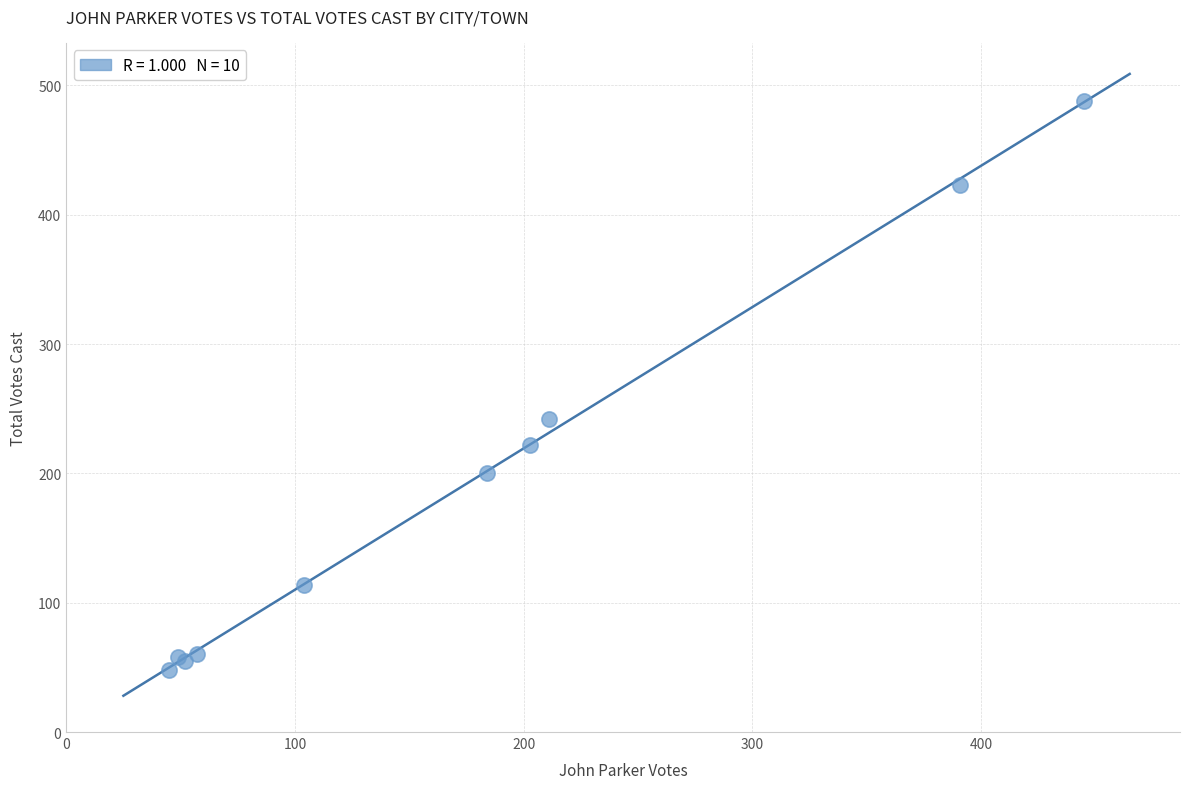

What Y value in the scatter plot is closest to 268?

242